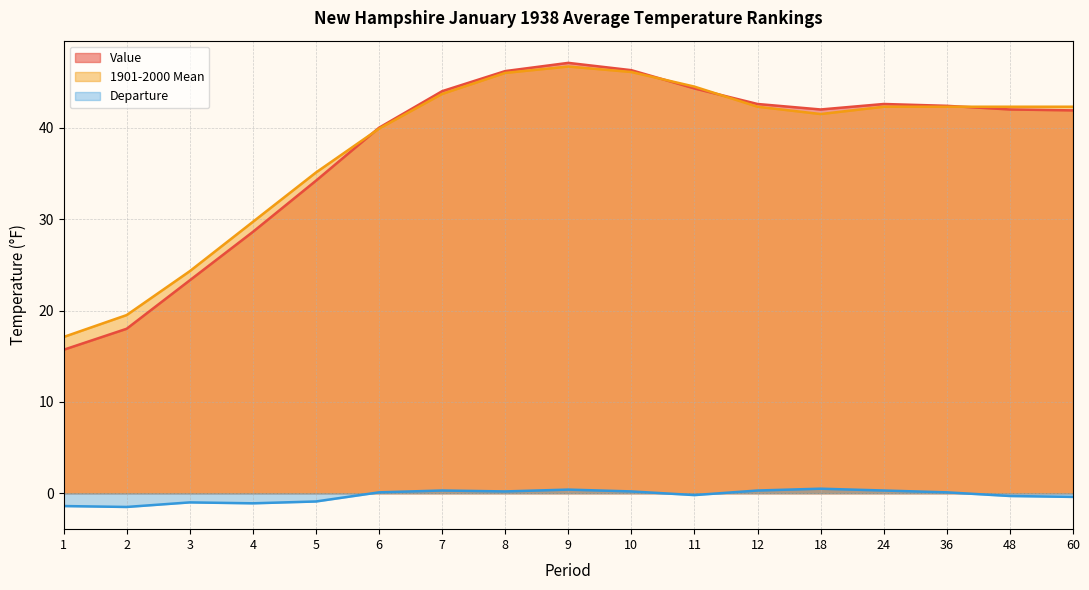

How many negative values does the Departure series have?

8